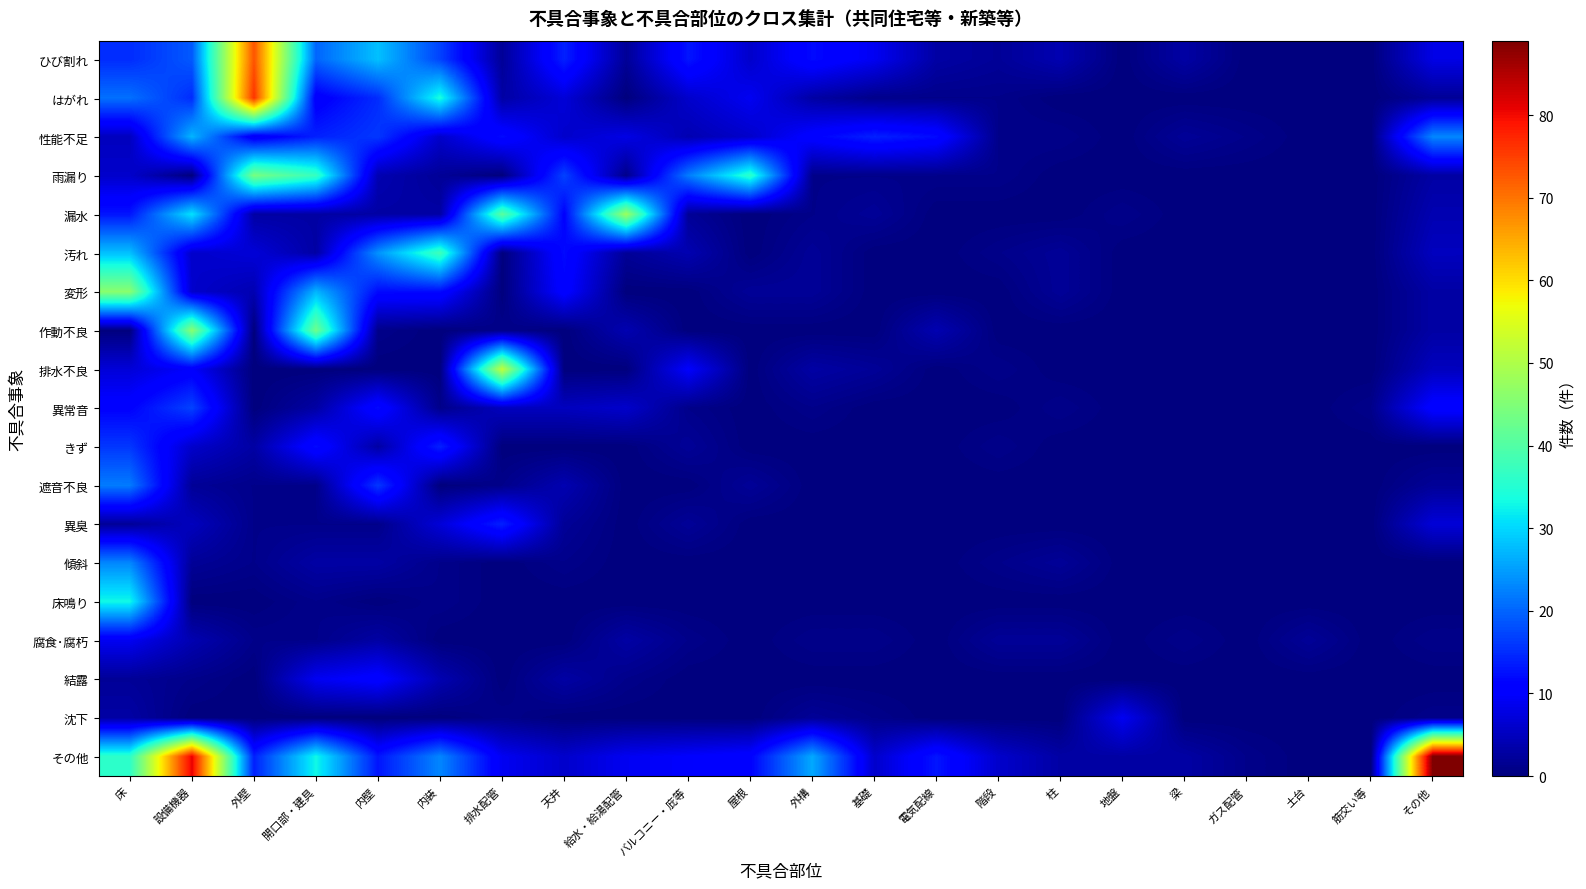

Between 地盤 and 排水配管, which is larger?

排水配管